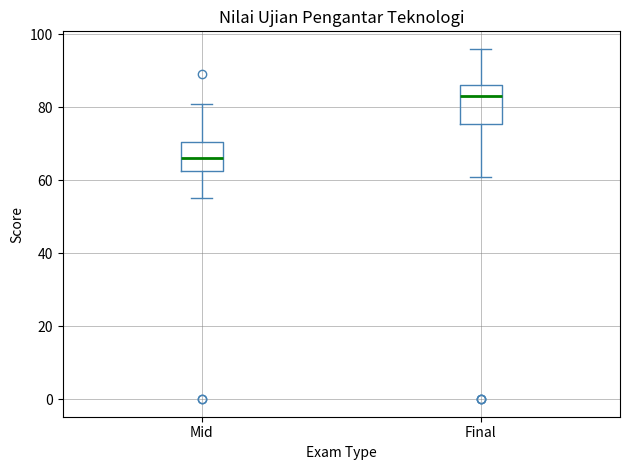

Which box is the tallest, from its lower edge to its upper edge?

Final